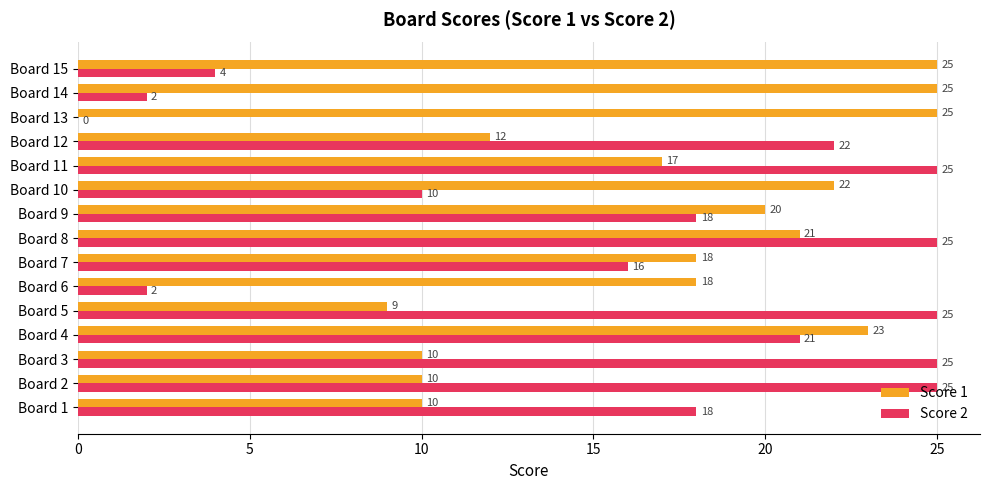

What is the sum of all Score 1 values?

265